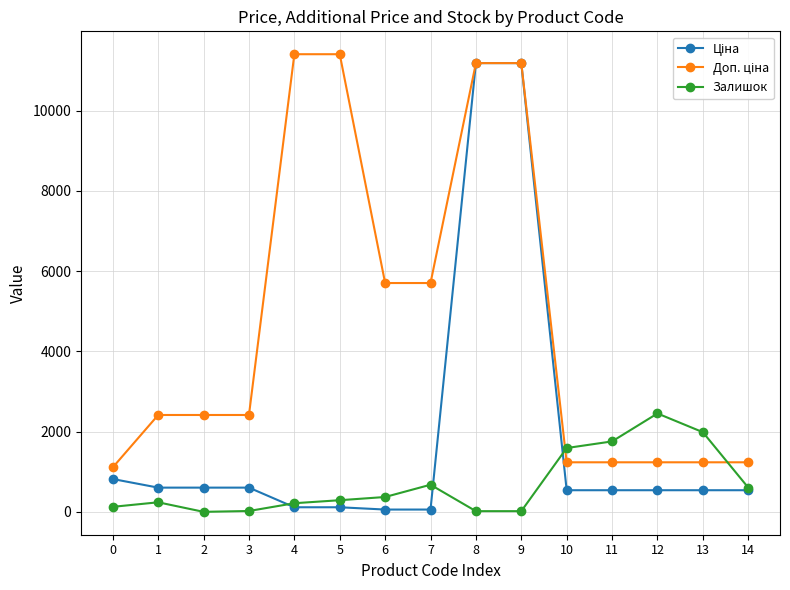

How many data points does each series have?

15